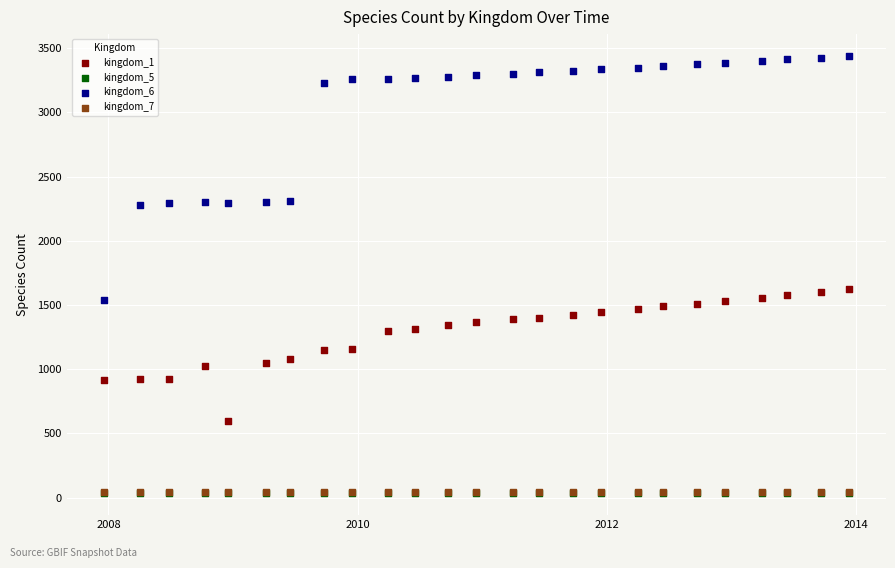

What are all the series names shown in the legend?

kingdom_1, kingdom_5, kingdom_6, kingdom_7